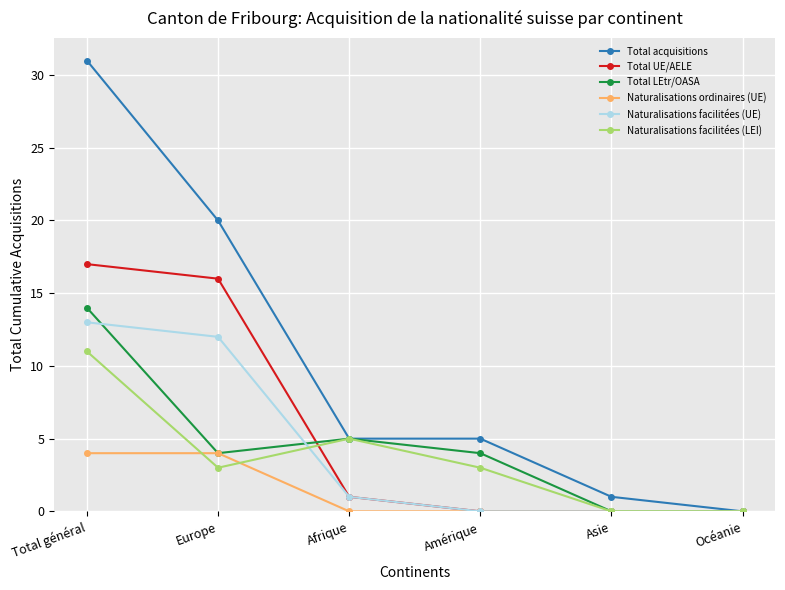

Reading left to right, what are all the values shown in this chart?

Total acquisitions: 31	20	5	5	1	0
Total UE/AELE: 17	16	1	0	0	0
Total LEtr/OASA: 14	4	5	4	0	0
Naturalisations ordinaires (UE): 4	4	0	0	0	0
Naturalisations facilitées (UE): 13	12	1	0	0	0
Naturalisations facilitées (LEI): 11	3	5	3	0	0